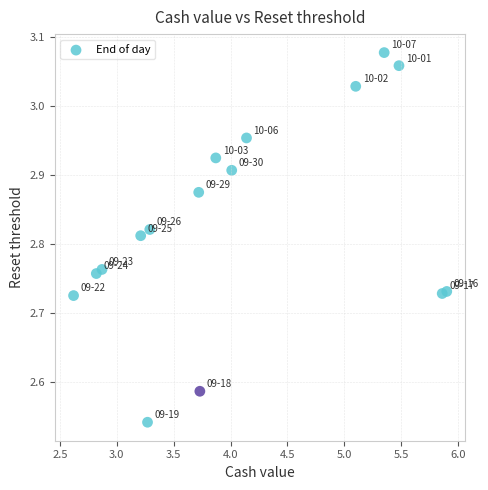

What is the range of Y values (max minus min)?

0.5